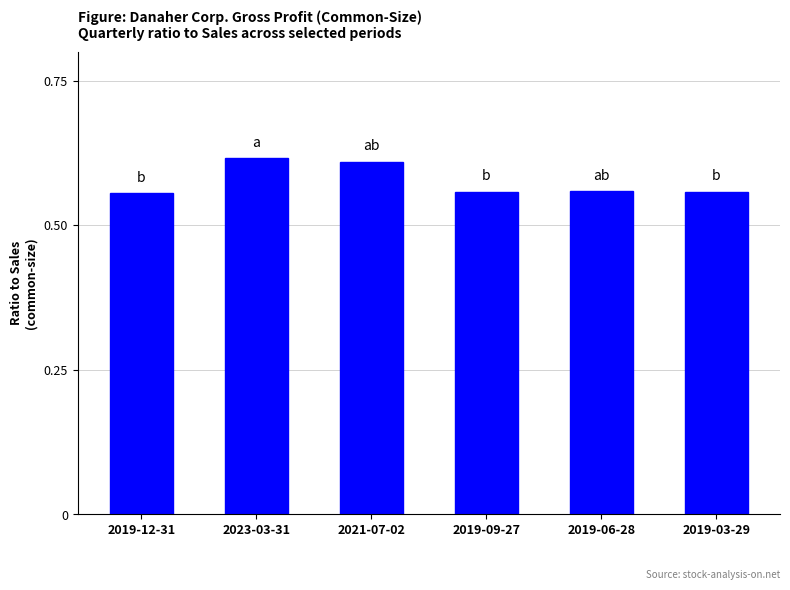

The value at 2021-07-02 is 0.1. True or false?

False